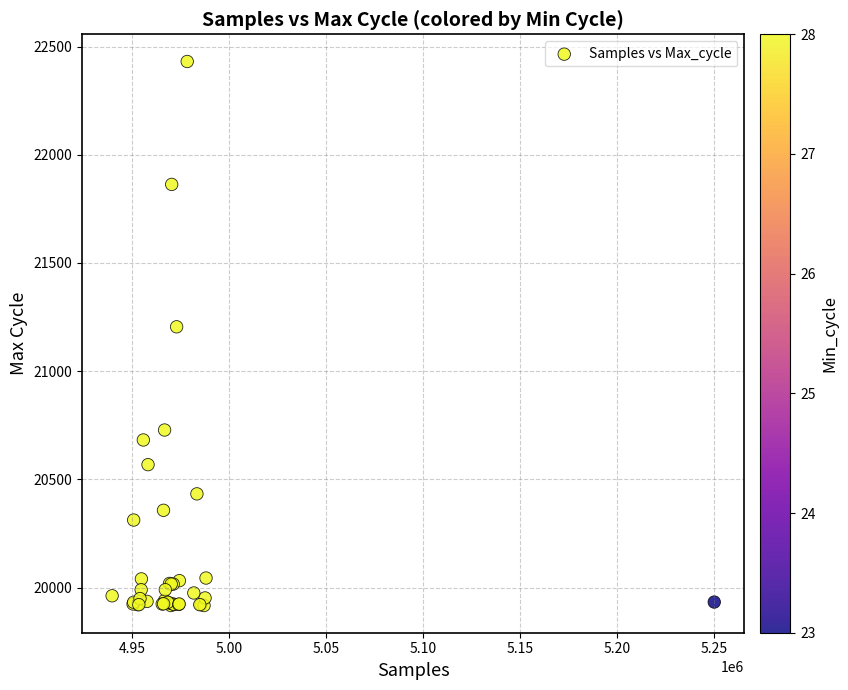

What Y value in the scatter plot is closest to 21174?

21205